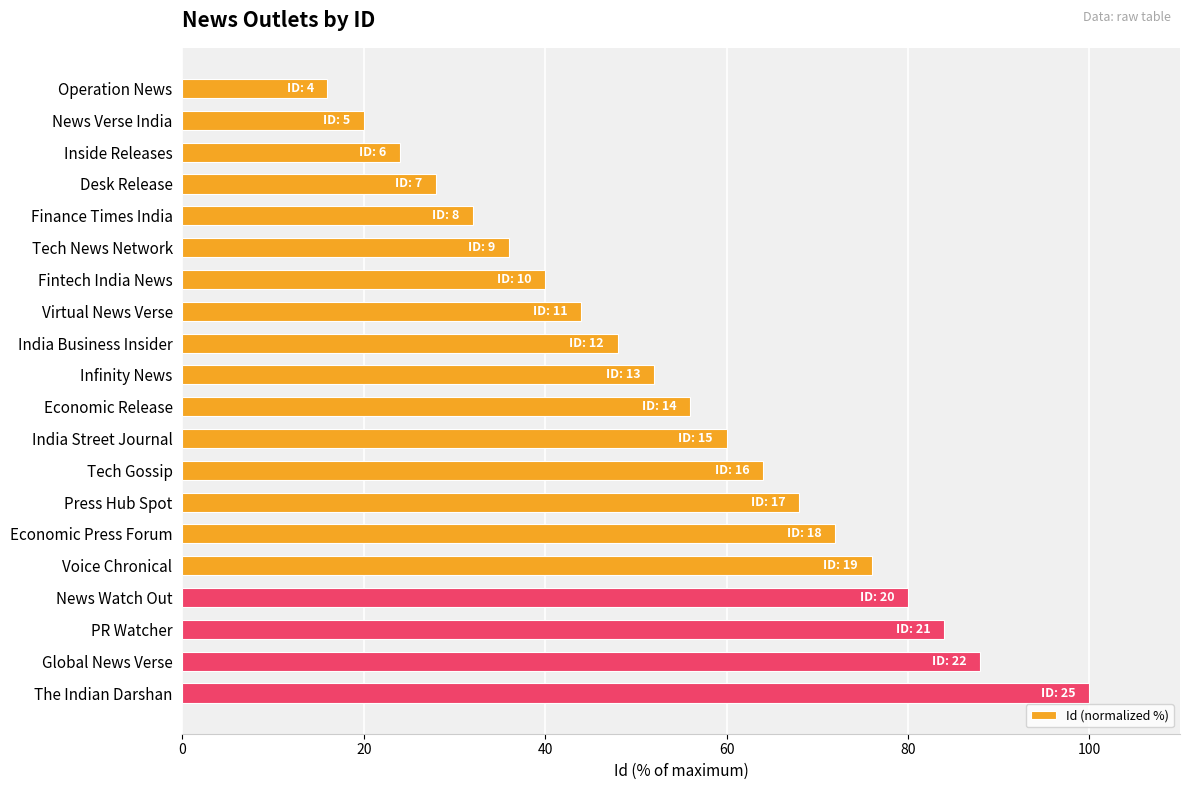

Which has a higher value, Press Hub Spot or The Indian Darshan?

The Indian Darshan